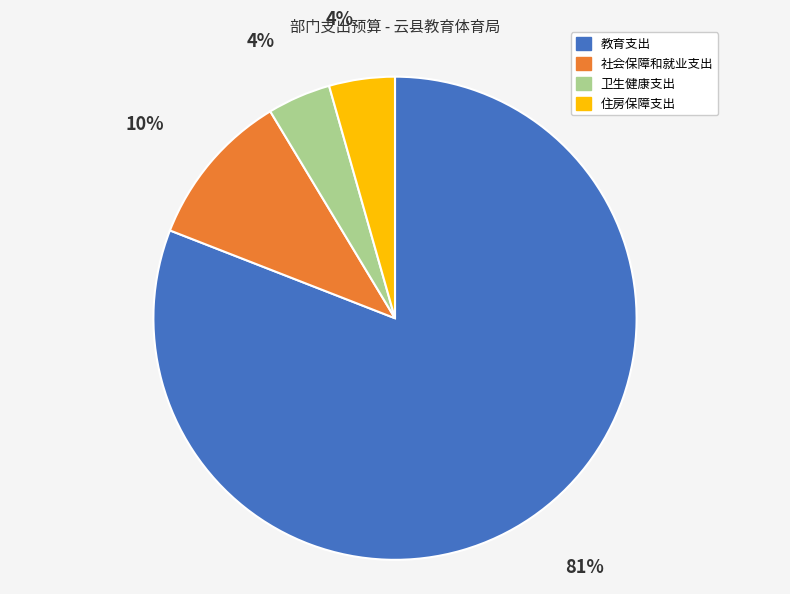

To the nearest percent, what is the average slice percentage?

25%